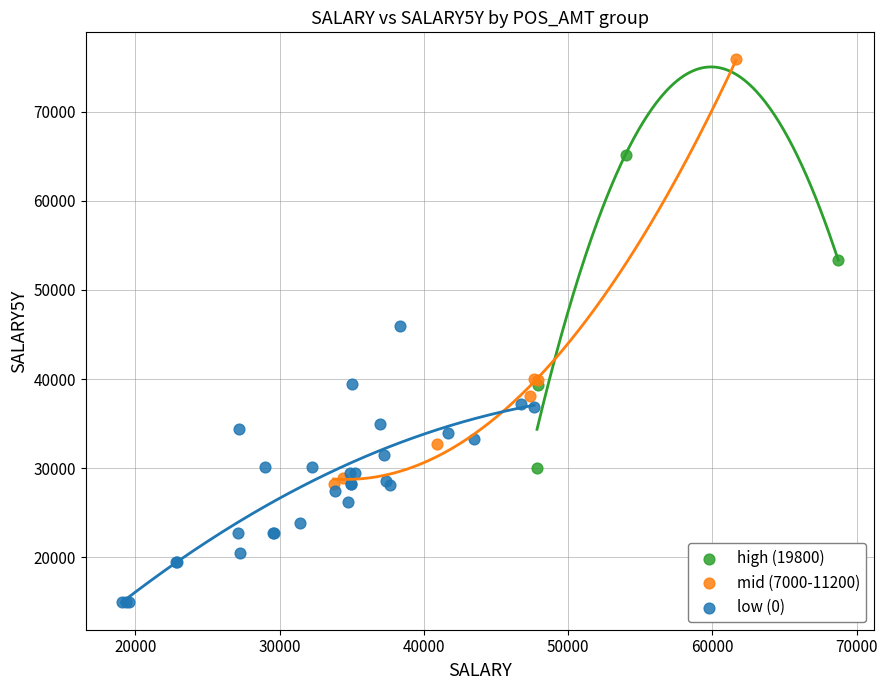

Which series reaches the maximum Y coordinate?

mid (7000-11200)